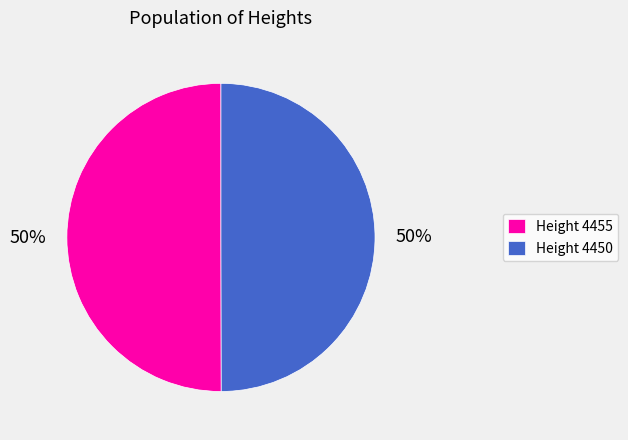

To the nearest percent, what portion does Height 4450 represent?

50%